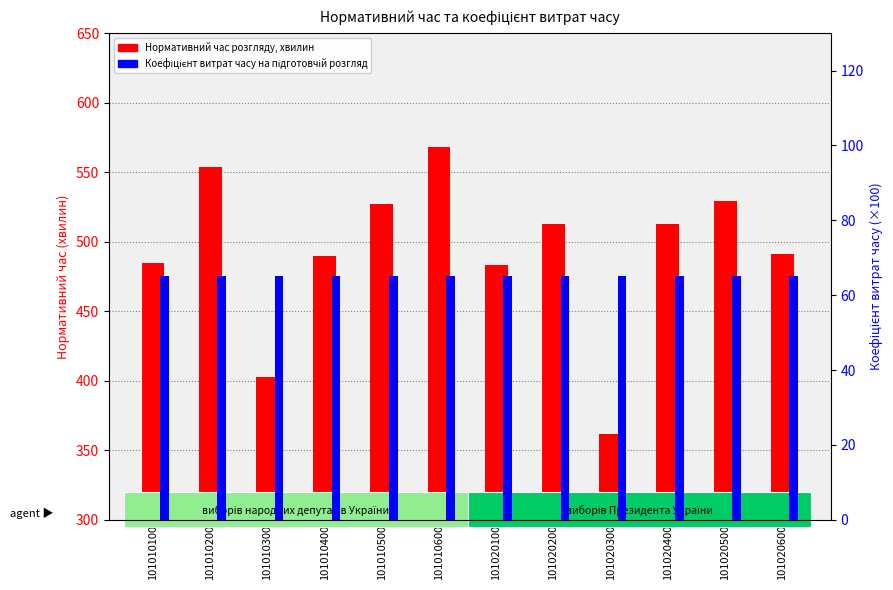

What is the minimum value for Нормативний час розгляду, хвилин?

362